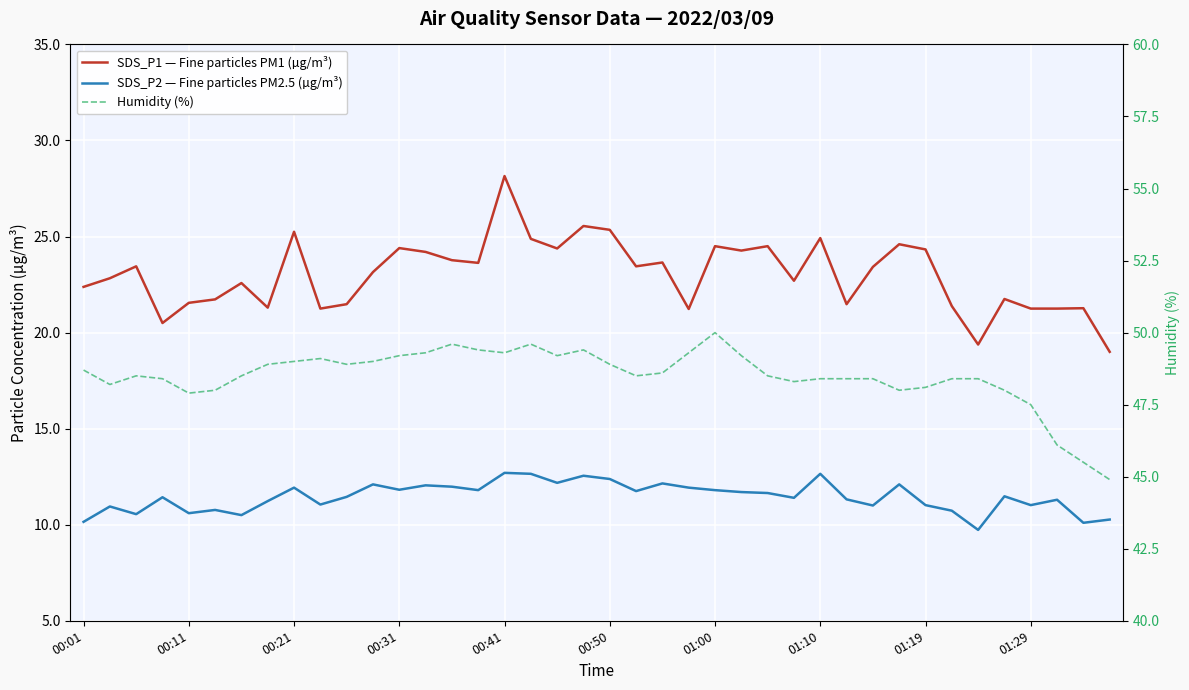

How many lines are shown in the chart?

3